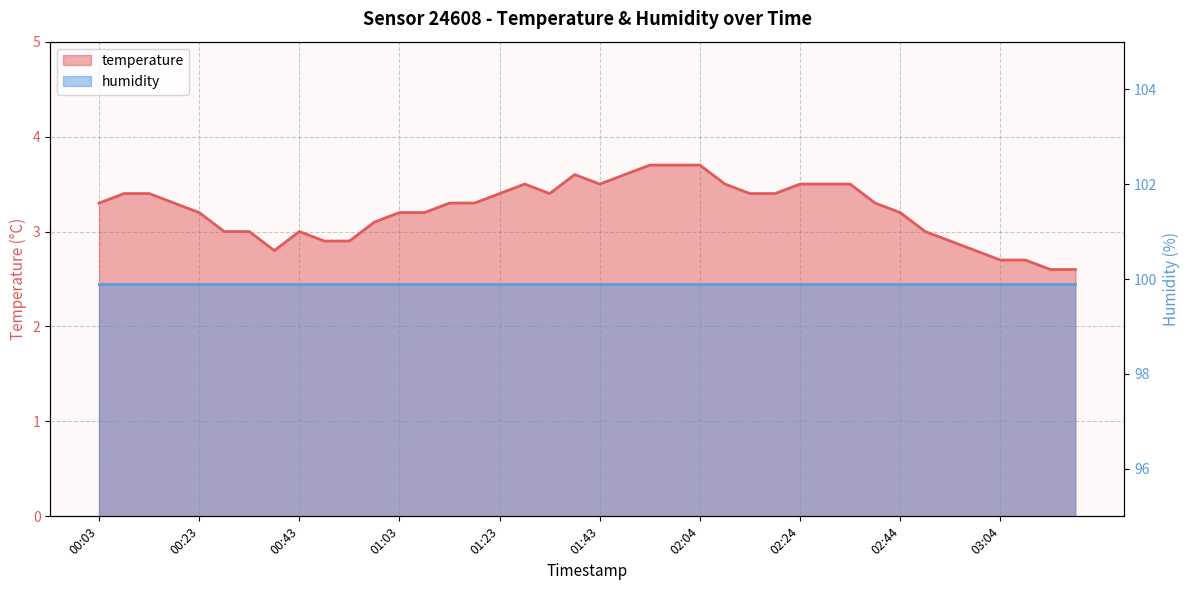

Which label corresponds to the smallest value in the chart?

03:14